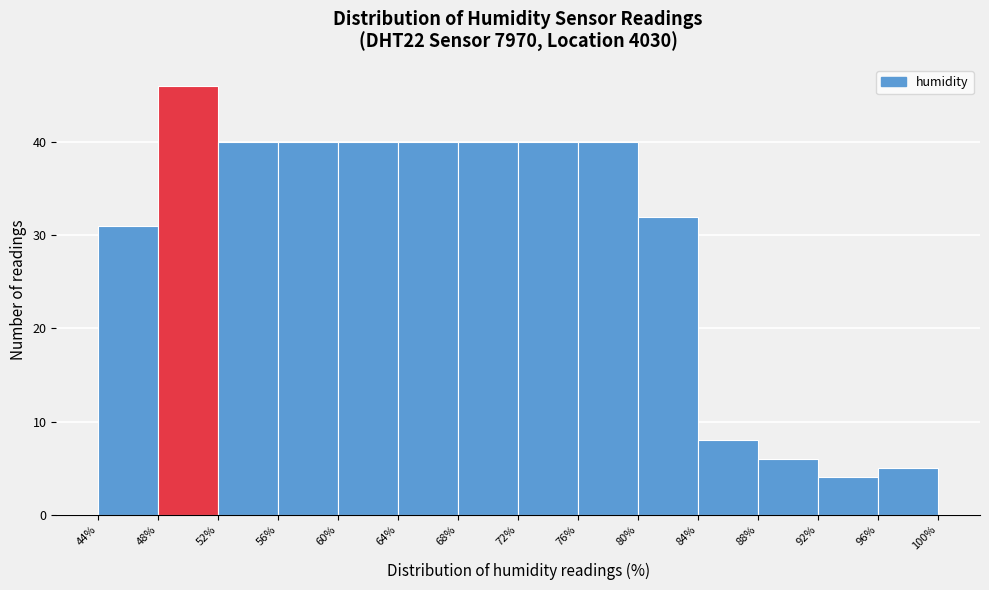

Reading left to right, transcribe this chart: for each bar, give the range it covers on the x-axis and its height. The values are not printed on the chart, so give them approximately, as read against the axis.

44% to 48%: 31
48% to 52%: 46
52% to 56%: 40
56% to 60%: 40
60% to 64%: 40
64% to 68%: 40
68% to 72%: 40
72% to 76%: 40
76% to 80%: 40
80% to 84%: 32
84% to 88%: 8
88% to 92%: 6
92% to 96%: 4
96% to 100%: 5